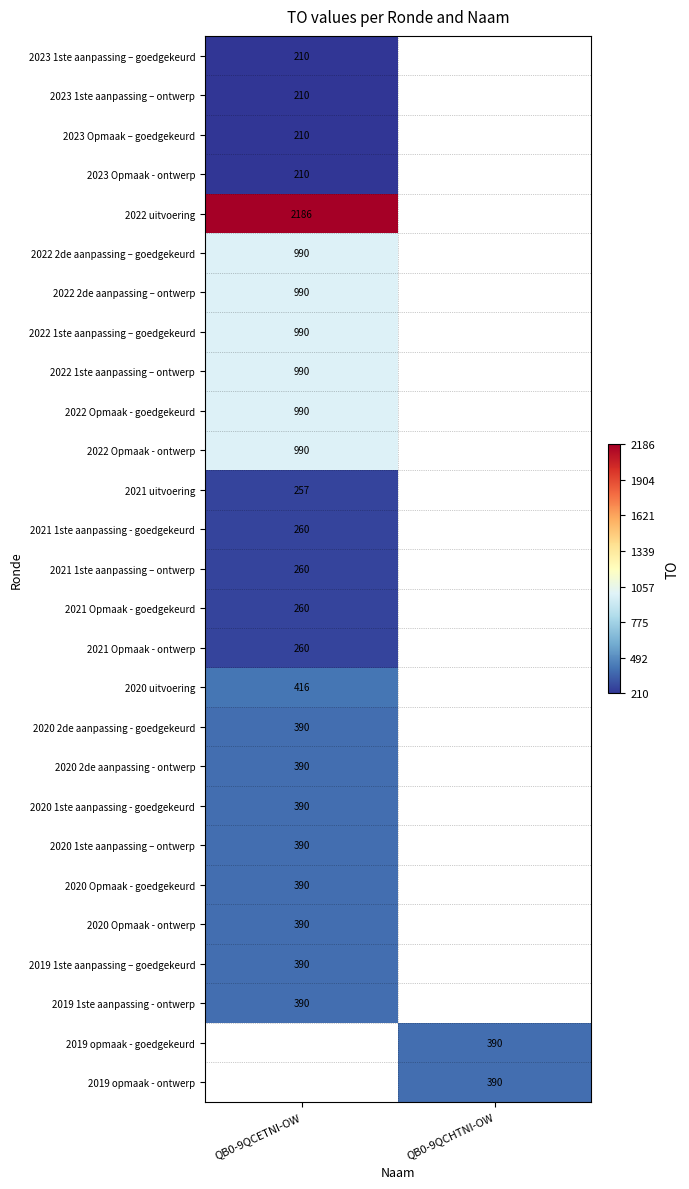

The 2022 1ste aanpassing – goedgekeurd series shows 990 at QB0-9QCETNI-OW. True or false?

True